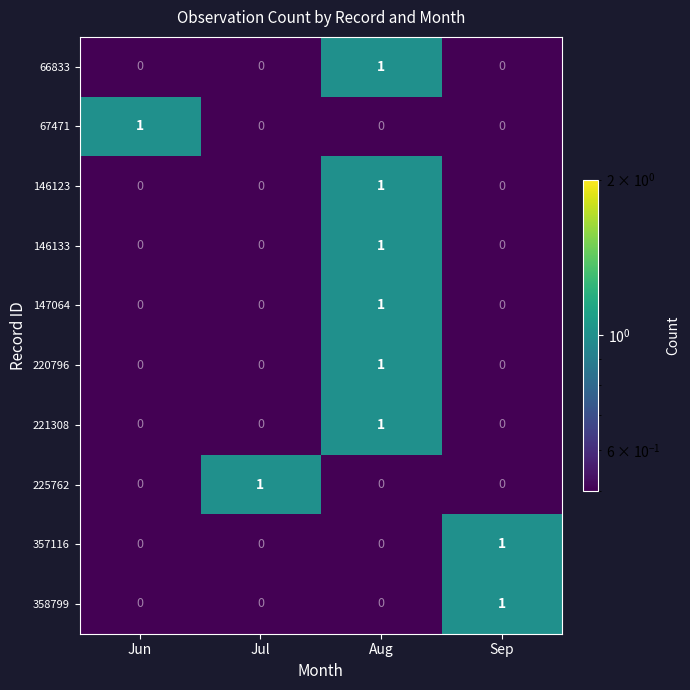

The 147064 series shows 0 at Jun. True or false?

True